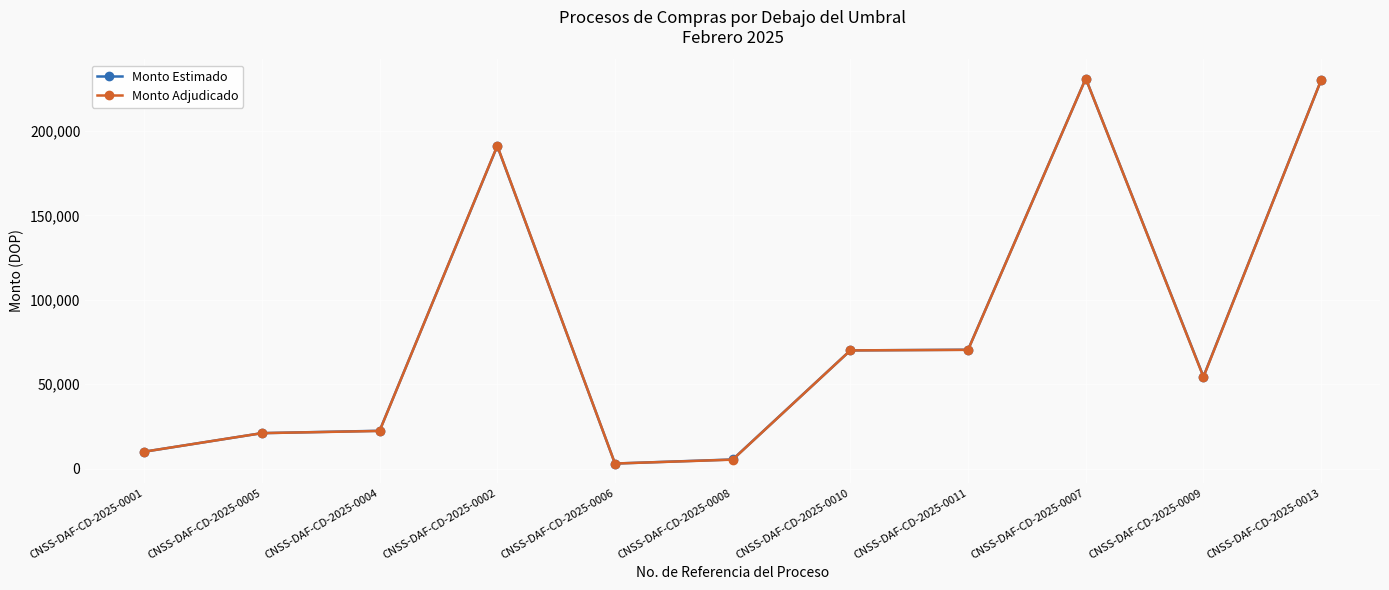

What is the highest value of the Monto Estimado series?

231000.0